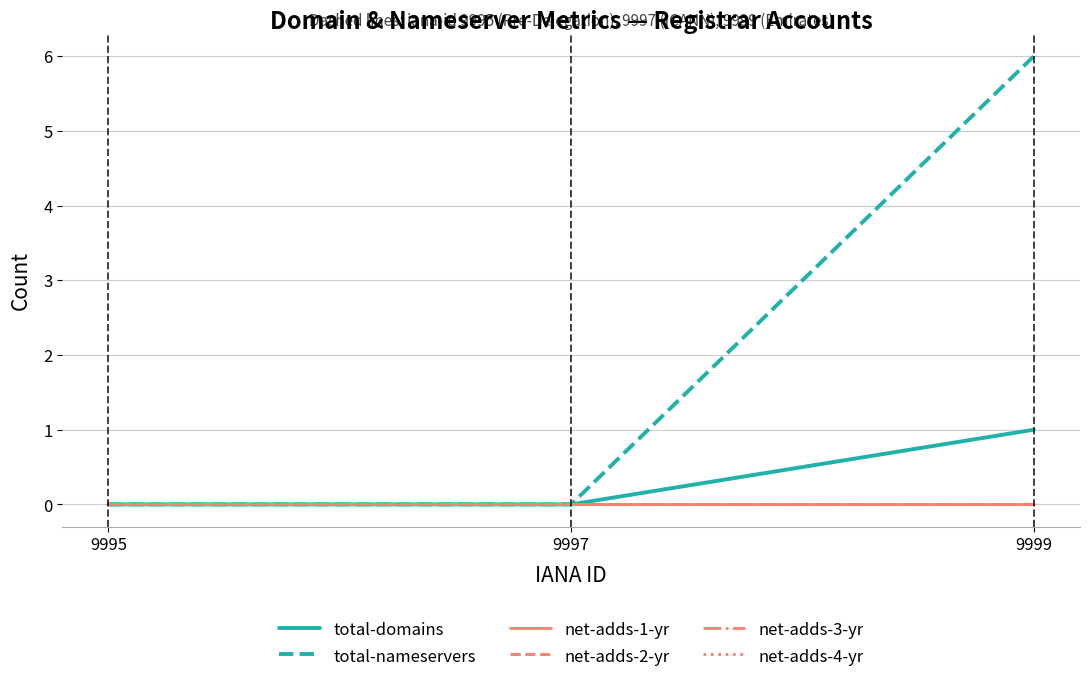

The net-adds-3-yr series shows 0 at 9997. True or false?

True